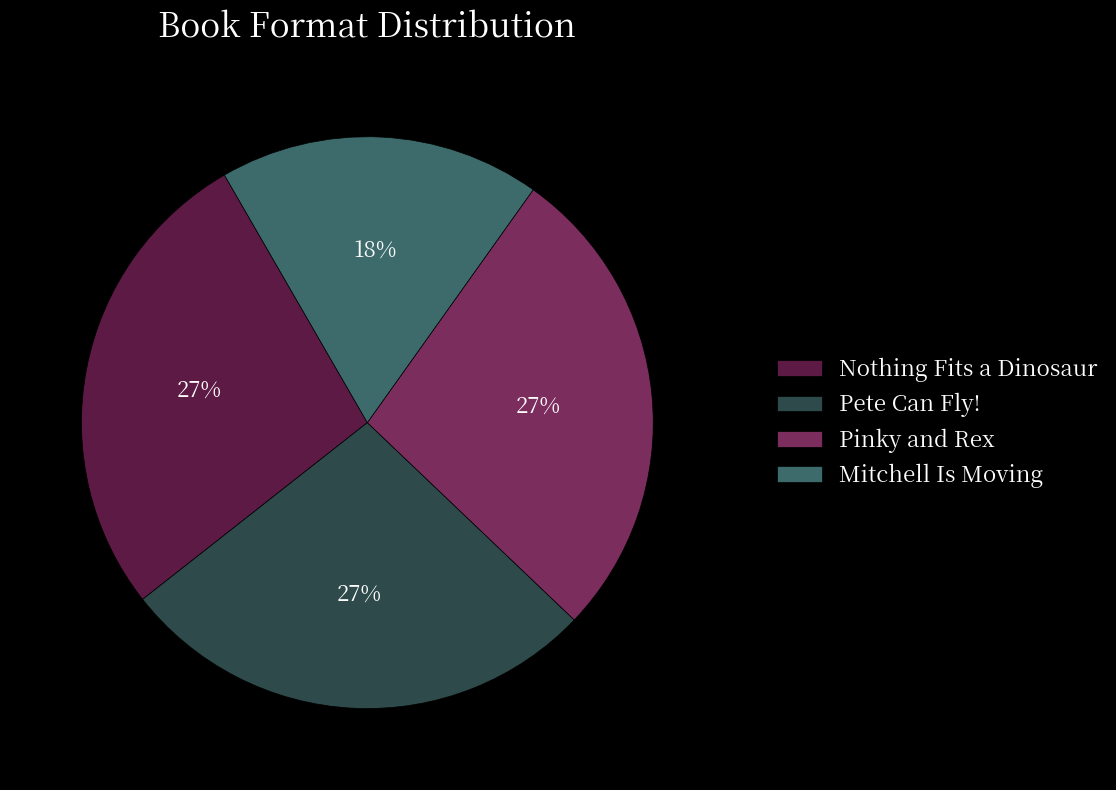

Does any single category account for the majority?

No